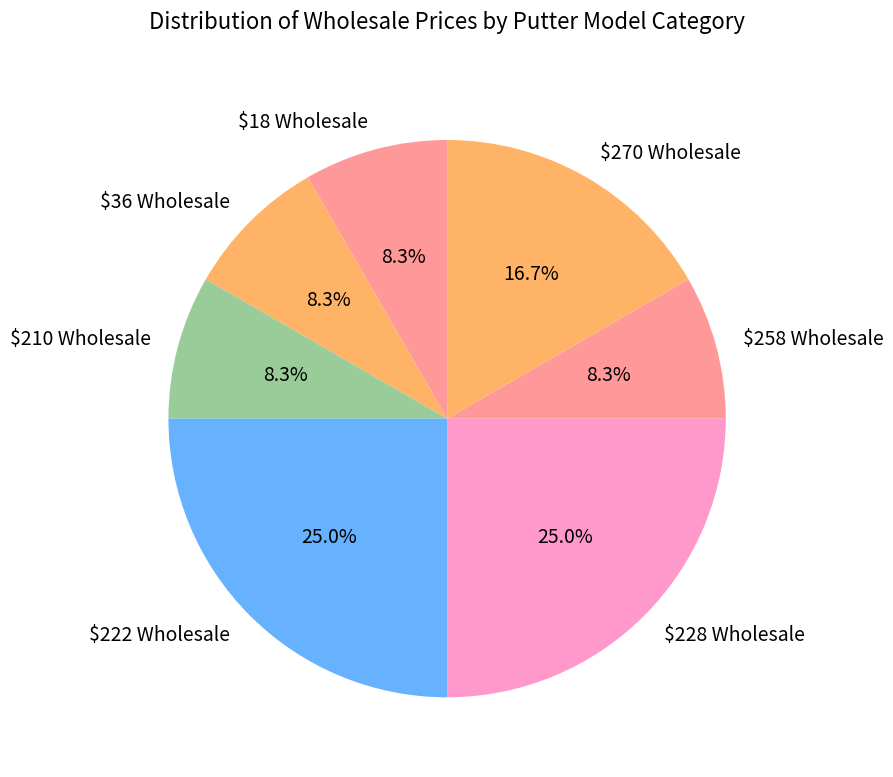

How many slices are in this pie chart?

7